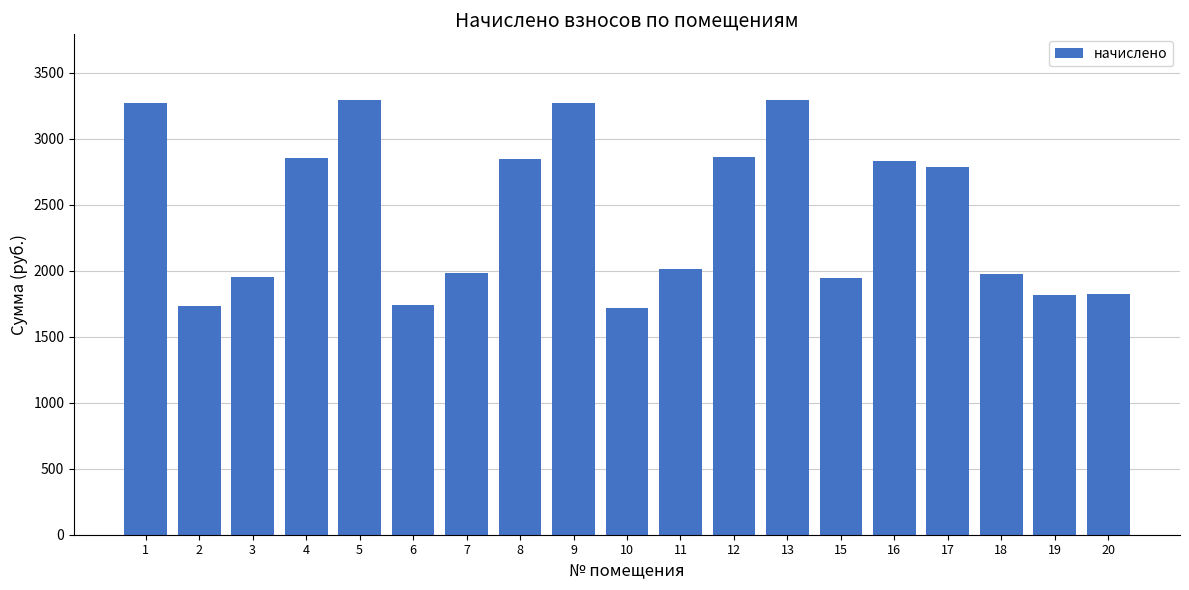

What is the smallest value displayed?

1714.5